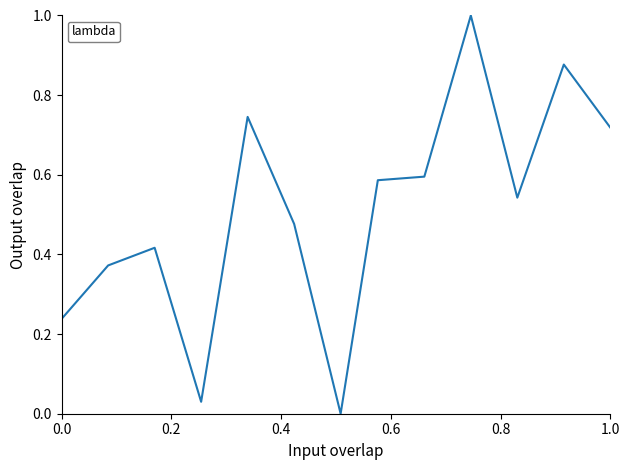

What is the sum of all values?

6.6